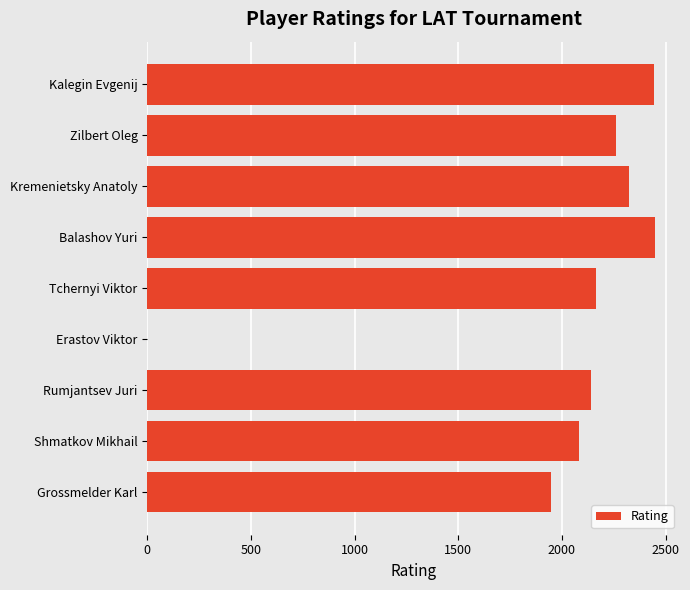

True or false: the data shows 2914 at Shmatkov Mikhail.

False